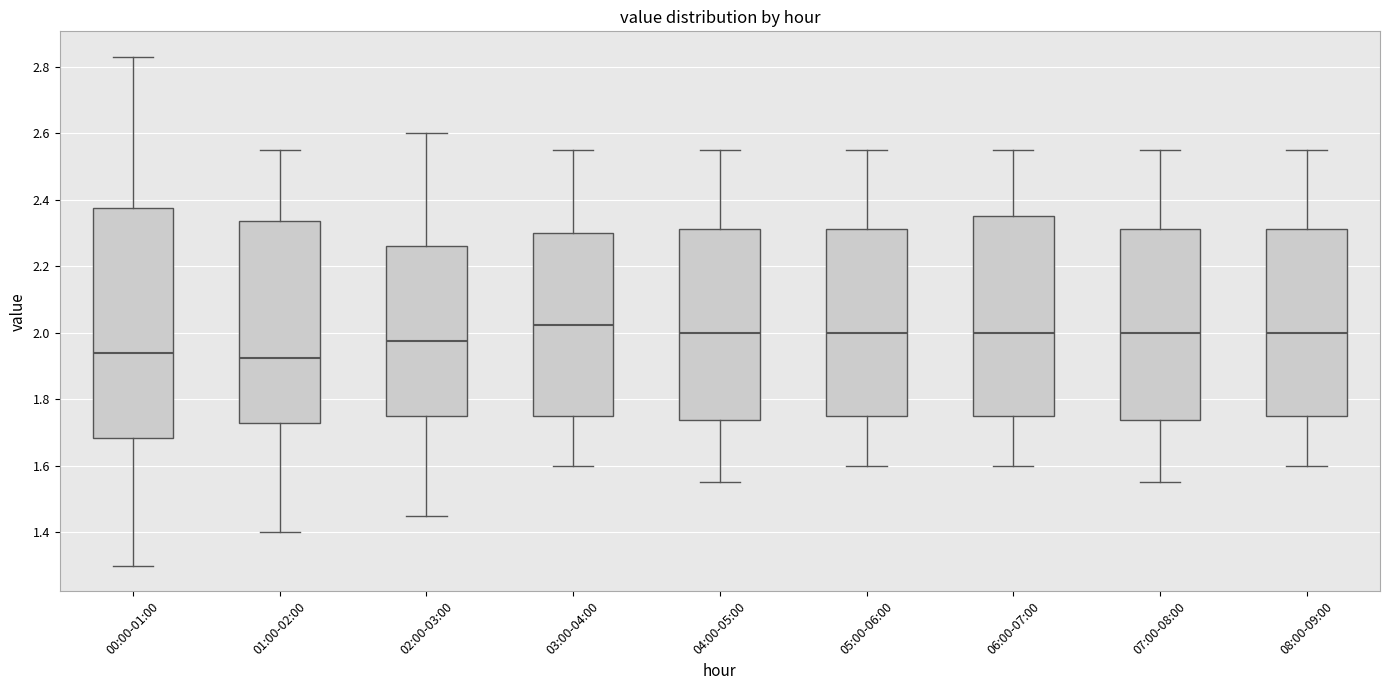

Reading left to right, transcribe this box plot: for each box, give where its median line is, the range the box spans, and where its two whiskers end, as read against the y-axis. The values are not printed on the chart, so give them approximately, as read against the axis.

00:00-01:00: median 1.94, box 1.68 to 2.38, whiskers 1.30 to 2.84
01:00-02:00: median 1.92, box 1.74 to 2.34, whiskers 1.40 to 2.56
02:00-03:00: median 1.98, box 1.76 to 2.26, whiskers 1.46 to 2.60
03:00-04:00: median 2.02, box 1.76 to 2.30, whiskers 1.60 to 2.56
04:00-05:00: median 2.00, box 1.74 to 2.32, whiskers 1.56 to 2.56
05:00-06:00: median 2.00, box 1.76 to 2.32, whiskers 1.60 to 2.56
06:00-07:00: median 2.00, box 1.76 to 2.36, whiskers 1.60 to 2.56
07:00-08:00: median 2.00, box 1.74 to 2.32, whiskers 1.56 to 2.56
08:00-09:00: median 2.00, box 1.76 to 2.32, whiskers 1.60 to 2.56